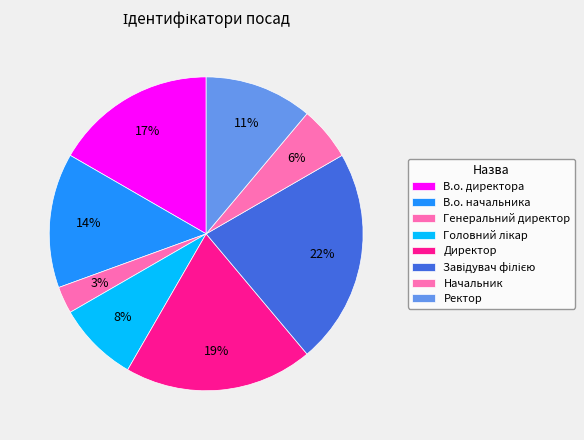

Which category has the smallest portion of the pie?

Генеральний директор